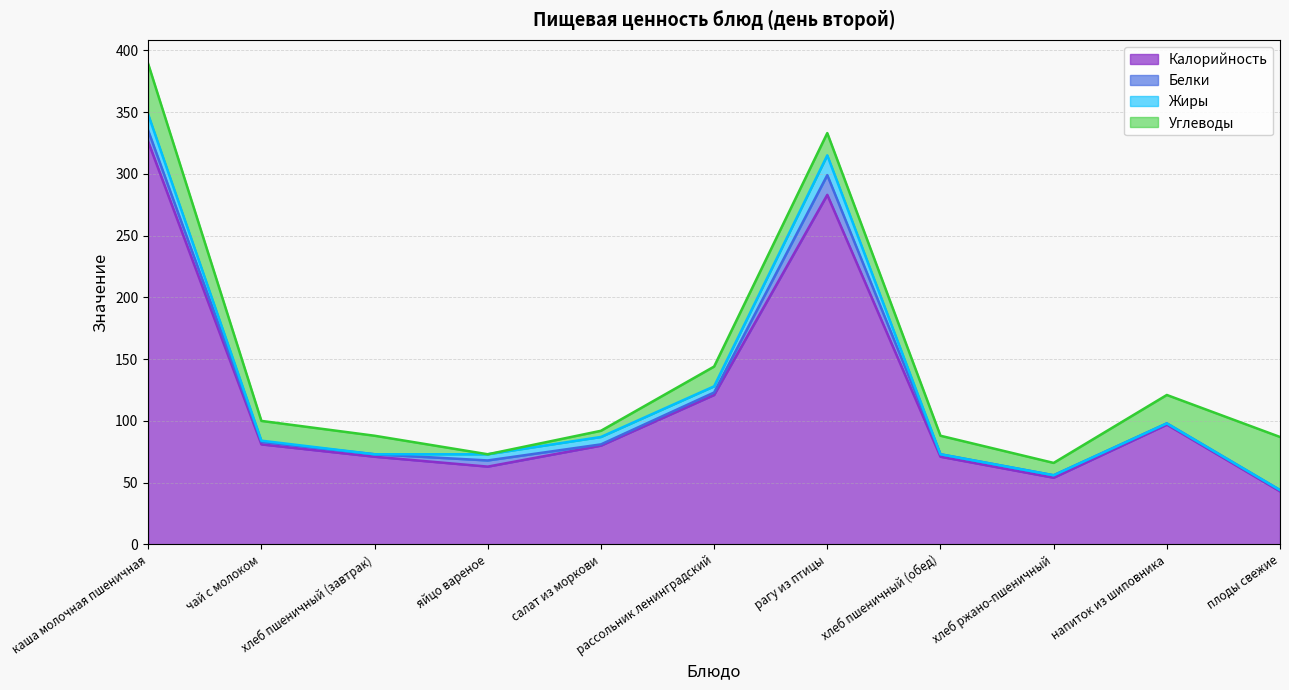

What position from the left is яйцо вареное?

4